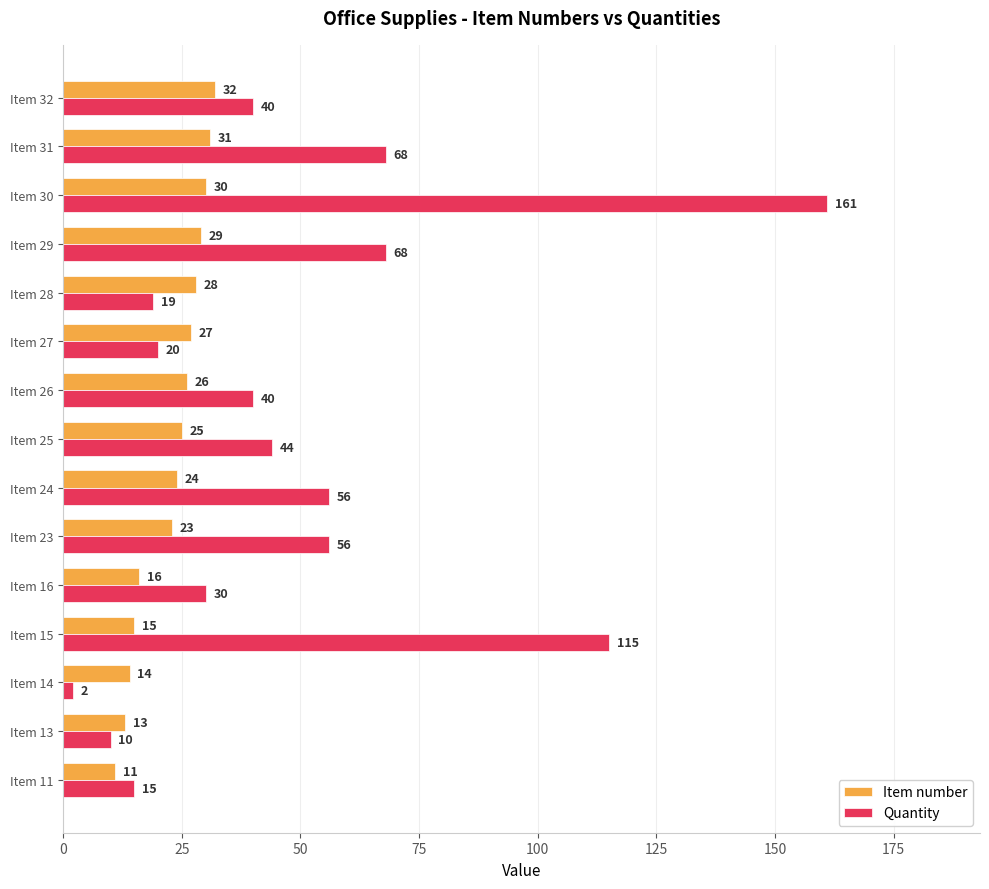

True or false: Item number has a value of 30 at Item 30.

True